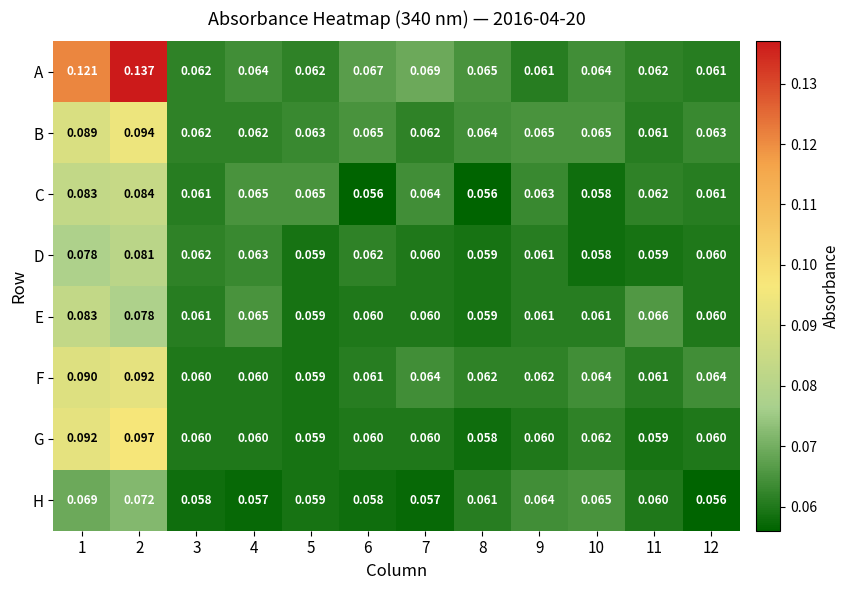

How many categories are shown in the chart?

12